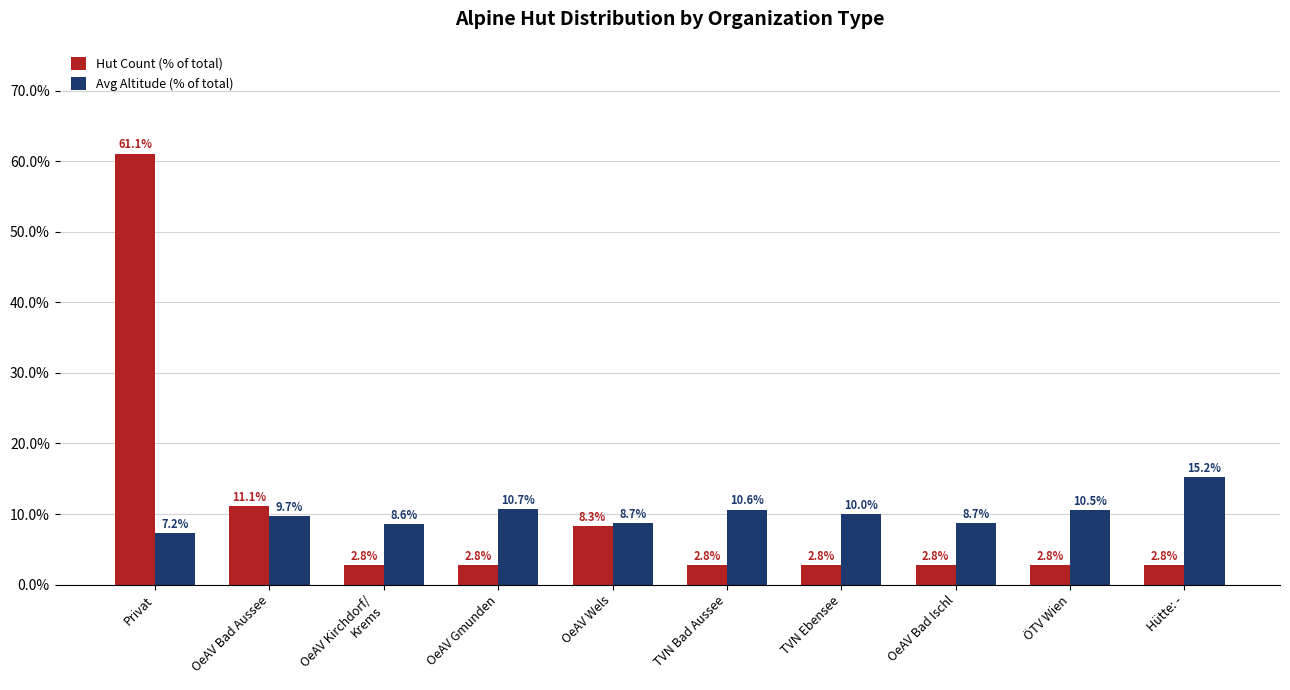

How many series are shown in this chart?

2